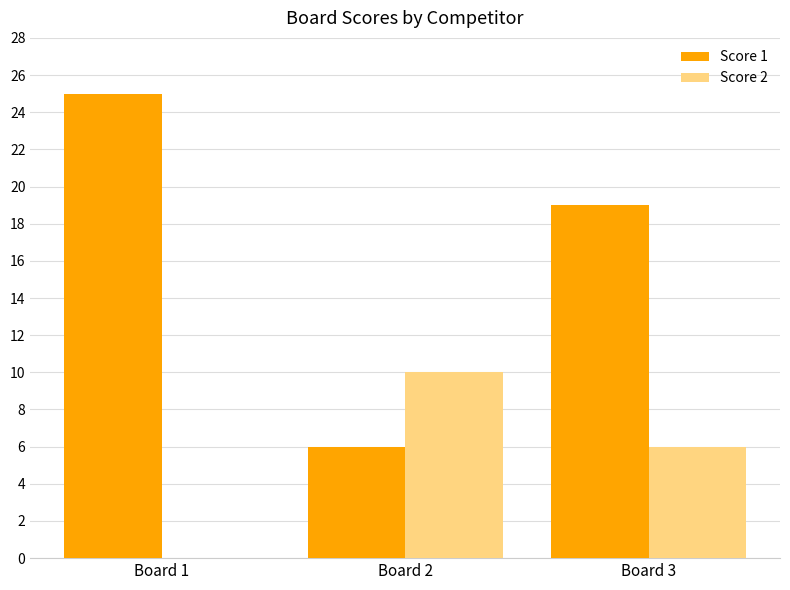

Reading left to right, what are all the values shown in this chart?

Score 1: Board 1=25	Board 2=6	Board 3=19
Score 2: Board 1=0	Board 2=10	Board 3=6